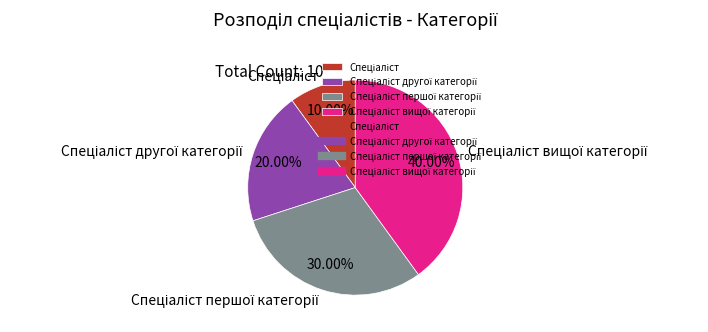

Does any single category account for the majority?

No